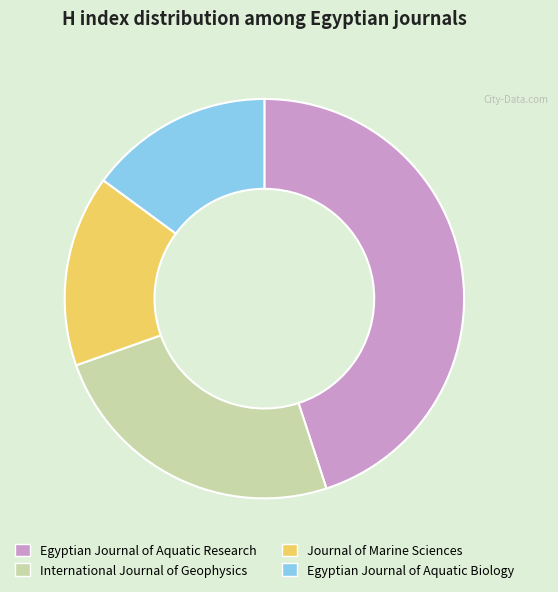

Is there any slice that represents more than half of the pie?

No